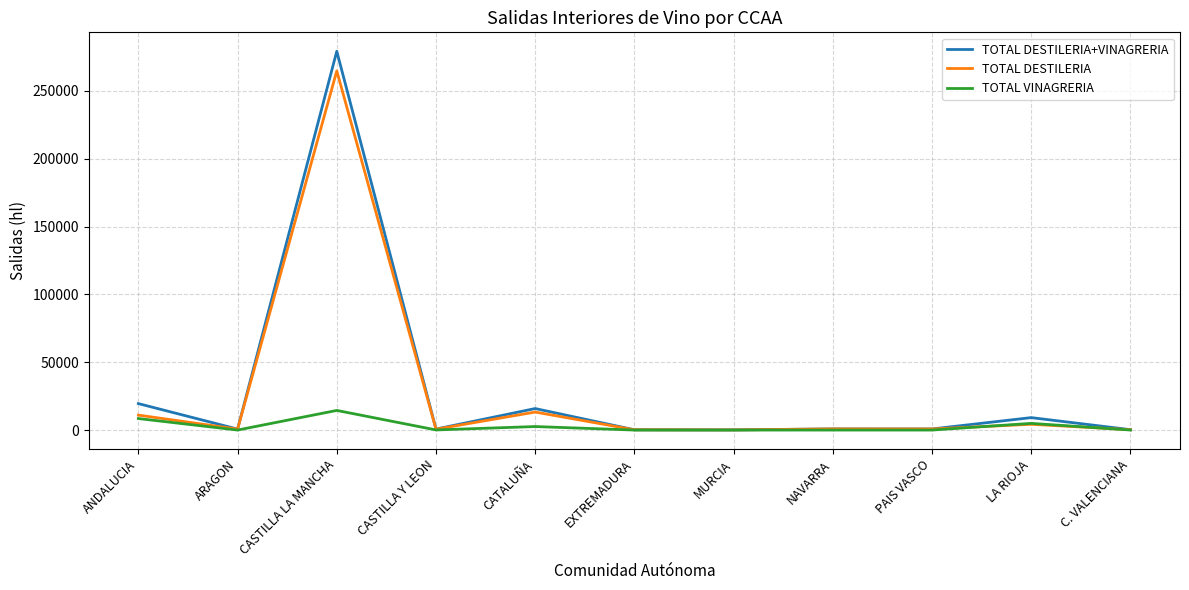

What is the maximum value for TOTAL DESTILERIA+VINAGRERIA?

279239